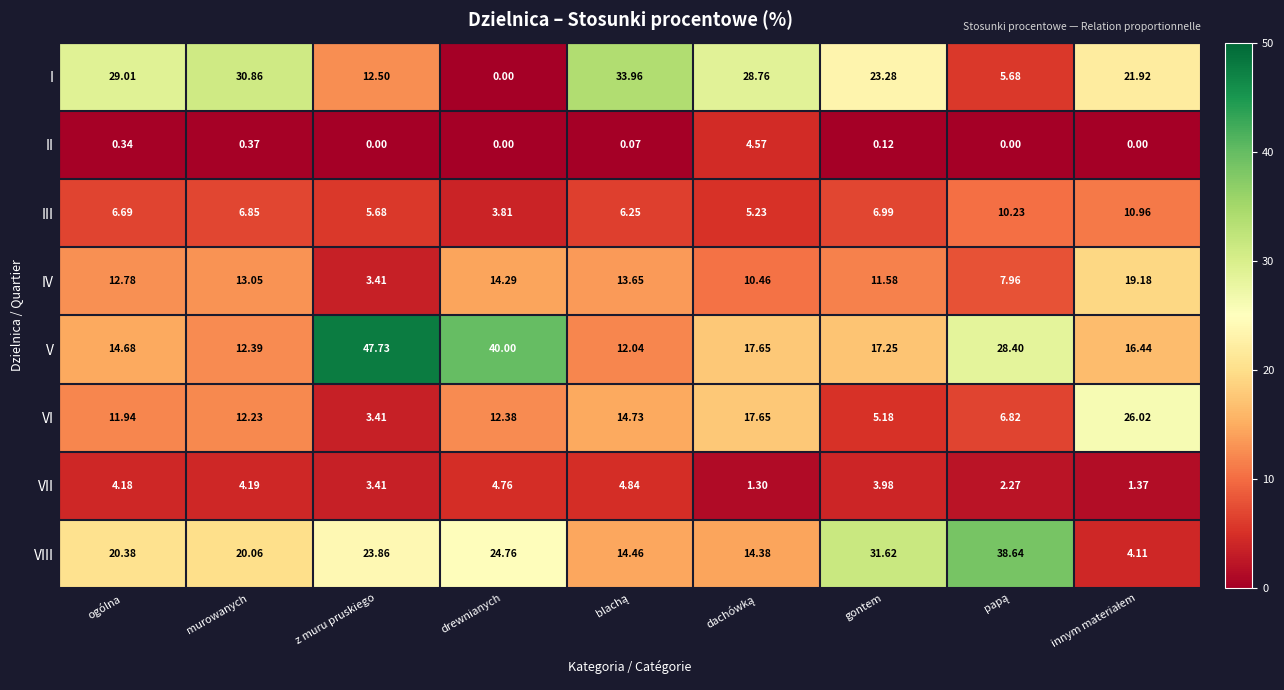

Which series has the largest total across all categories?

V